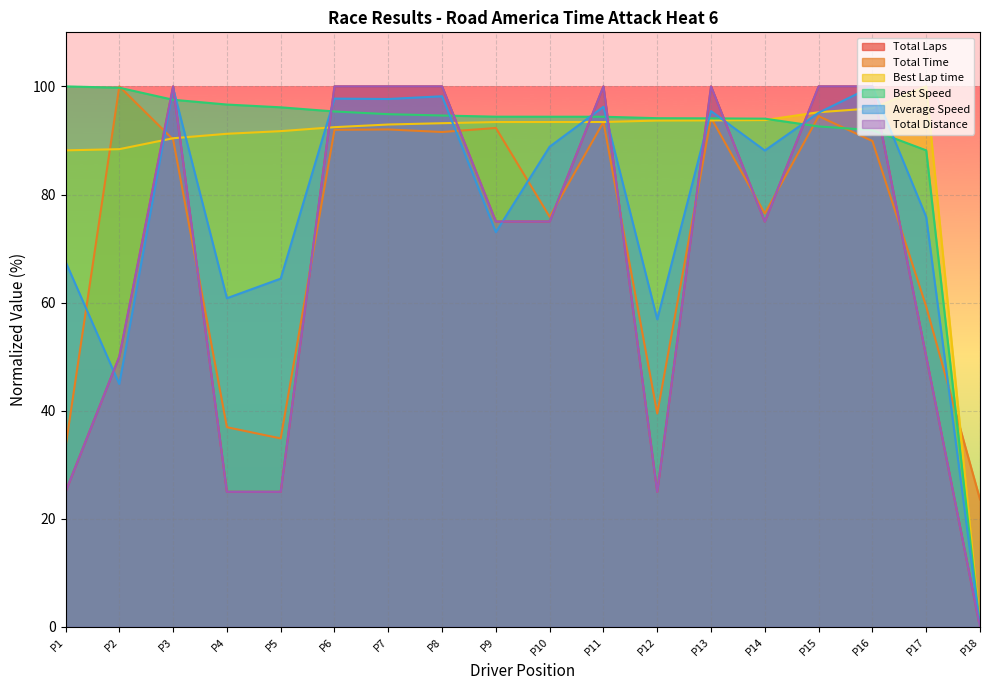

At how many categories does at least one series exceed 26?

17